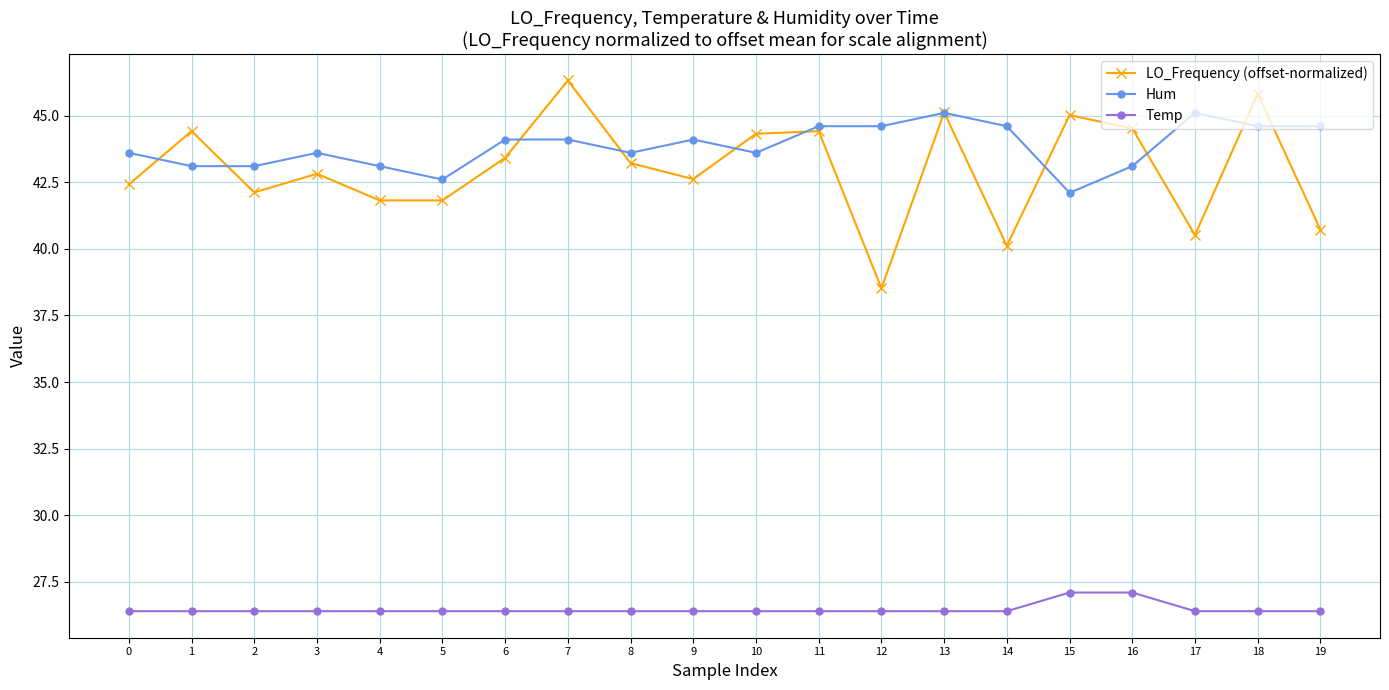

The value of Temp at 5 is 47.3. True or false?

False